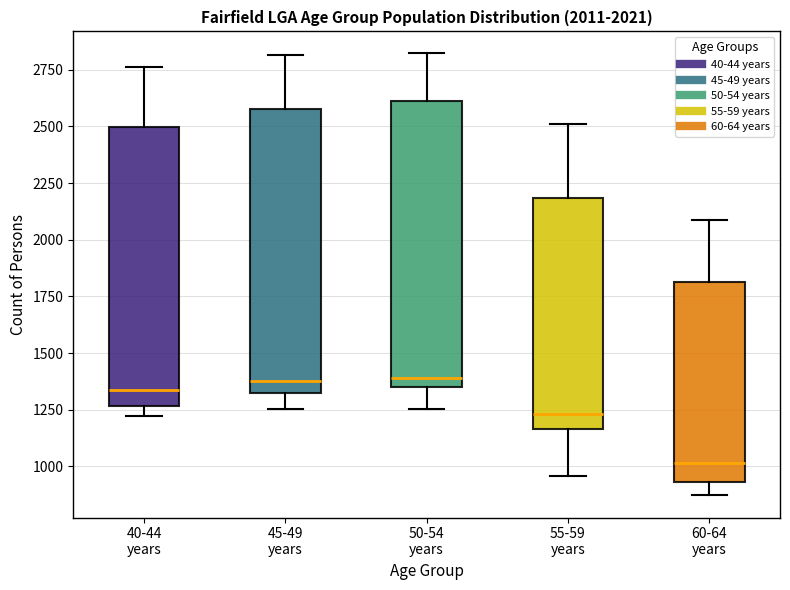

Which box's median line is the lowest?

60-64 years